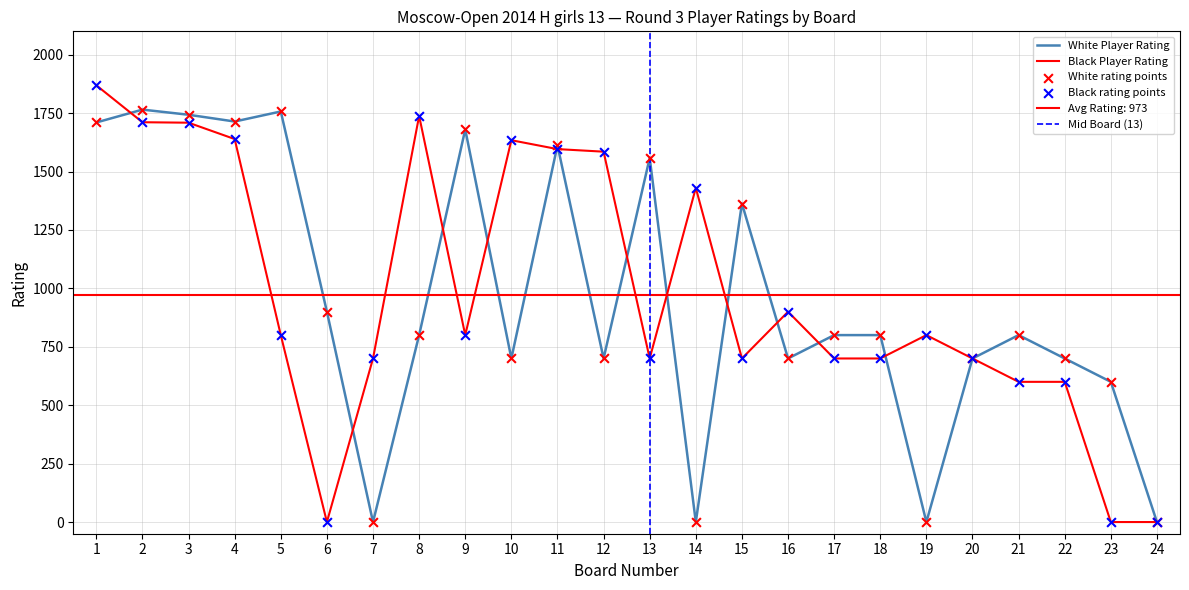

What is the total value across all series at 8?

2538